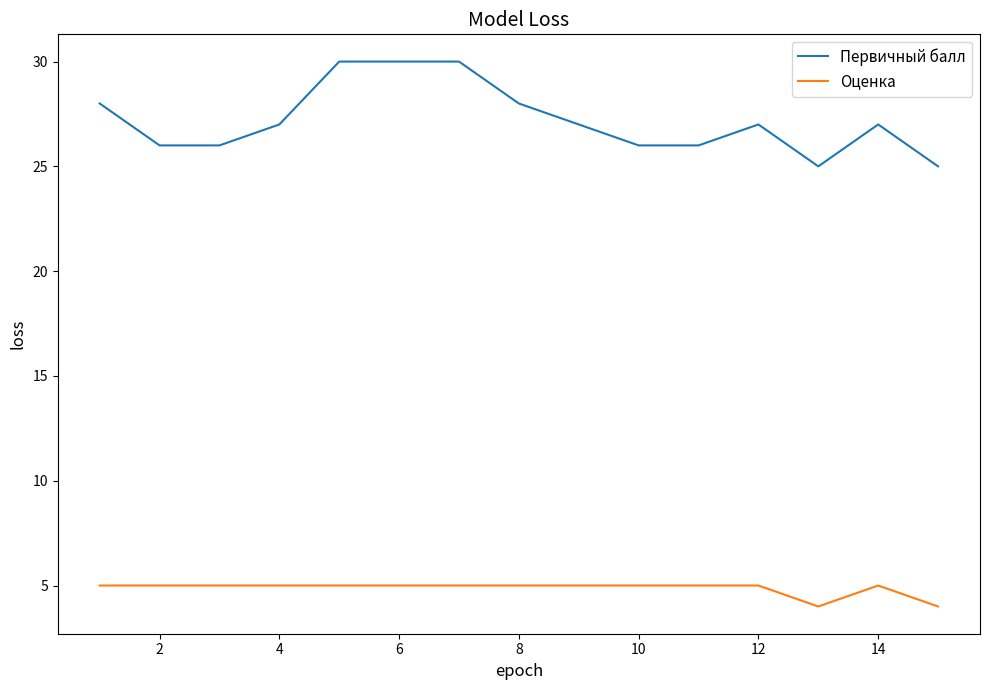

What is the difference between the maximum and minimum values in the Оценка series?

1